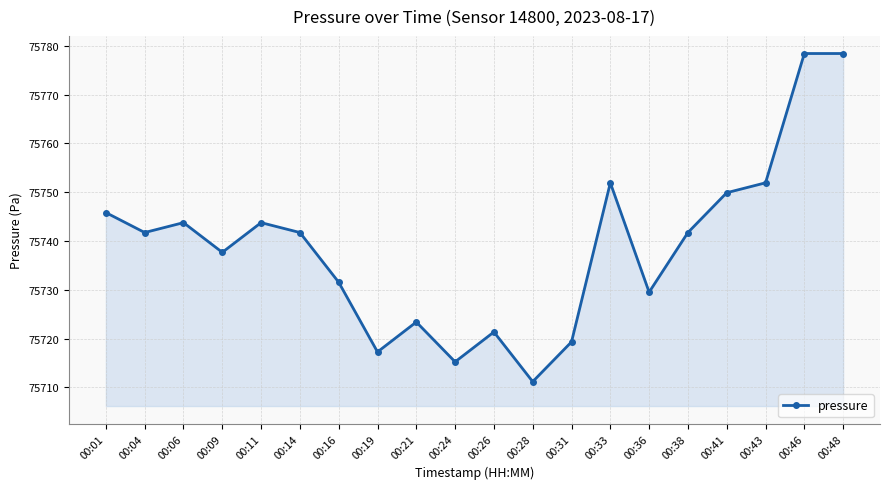

What is the difference between the values at 00:41 and 00:43?

2.0